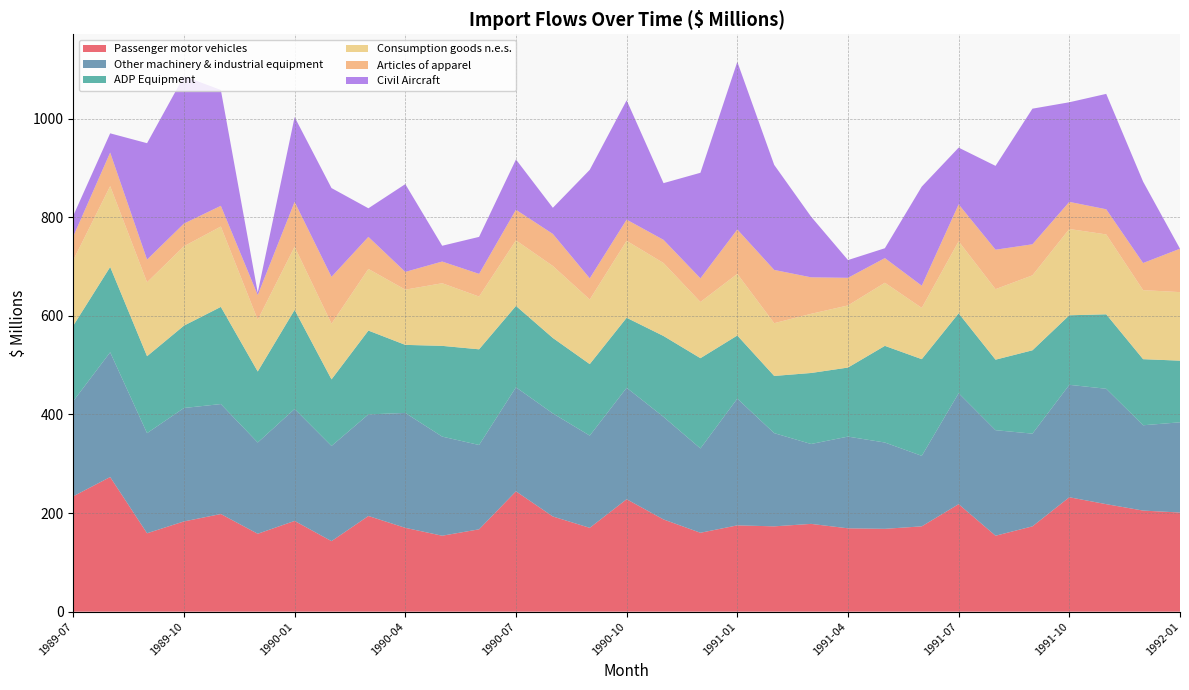

Reading left to right, transcribe all the data shown in this chart.

Passenger motor vehicles: 234	273	159	183	198	158	184	143	194	170	154	167	244	193	170	228	187	160	175	173	178	169	168	173	218	154	173	232	218	205	201
Other machinery & industrial equipment: 193	253	203	230	223	185	227	193	206	233	201	171	211	209	187	226	208	171	257	189	162	186	175	143	225	214	188	228	234	173	183
ADP Equipment: 153	173	156	167	197	144	201	135	170	138	184	194	165	153	145	142	164	183	128	116	144	140	196	196	162	143	169	141	151	134	125
Consumption goods n.e.s.: 133	164	150	161	163	105	128	113	125	112	127	107	133	146	131	156	148	114	125	107	120	126	128	104	146	143	152	175	162	140	139
Articles of apparel: 48	68	46	46	42	50	91	95	65	36	44	46	62	65	43	43	47	48	90	108	74	56	50	45	75	80	63	55	51	55	88
Civil Aircraft: 42	39	236	299	235	5	172	180	58	178	32	75	102	53	220	242	115	214	340	213	123	36	20	201	115	170	275	202	234	165	0